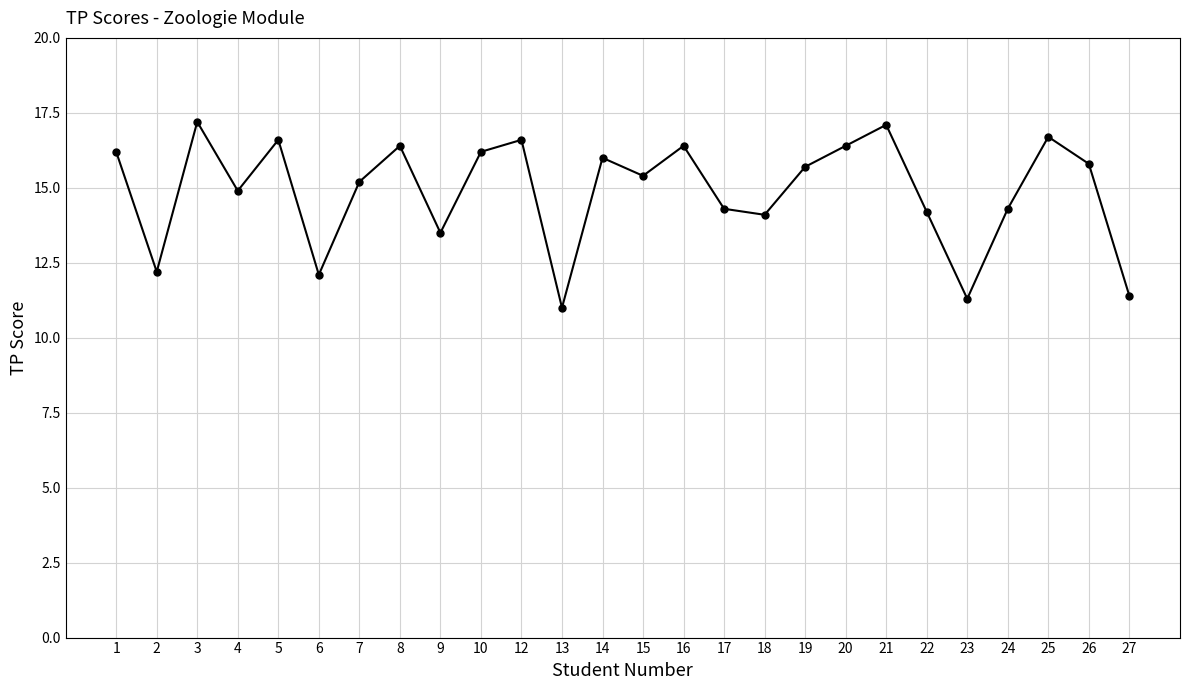

How many data points are less than 15?

11